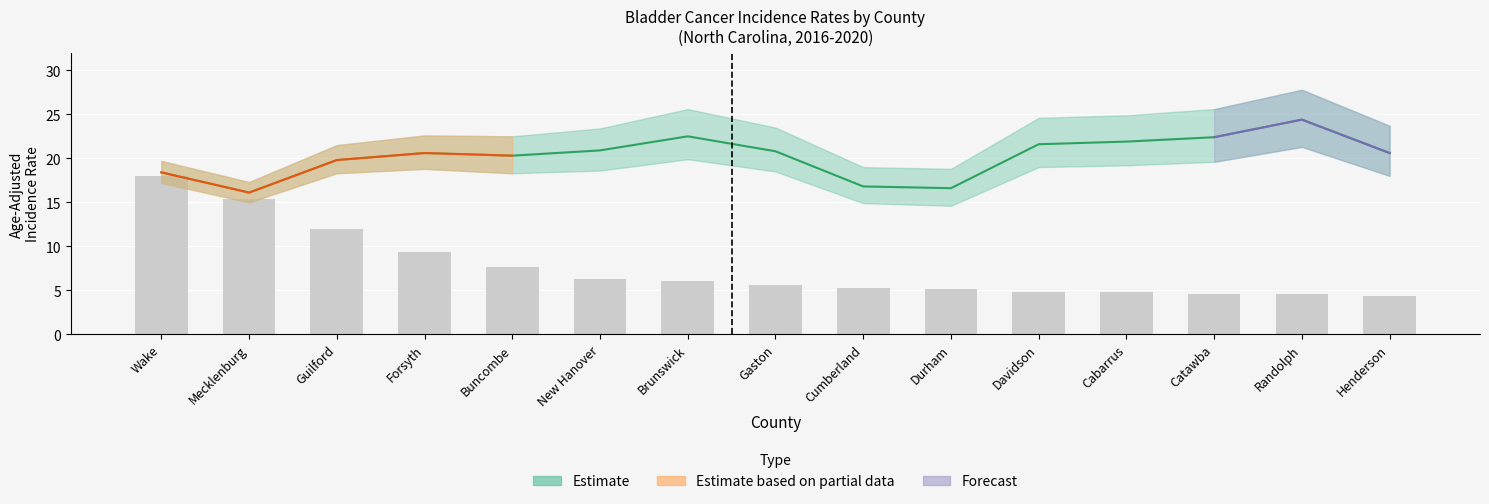

How many values in the Average Annual Count series exceed 5?

10